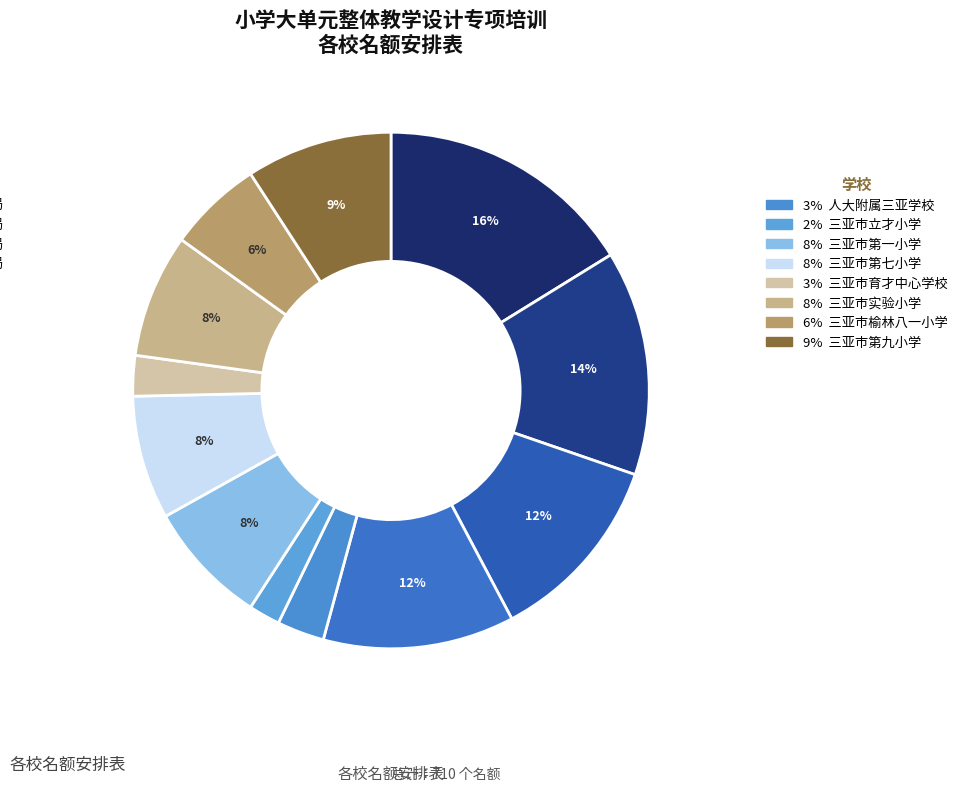

How many segments does this pie chart have?

12